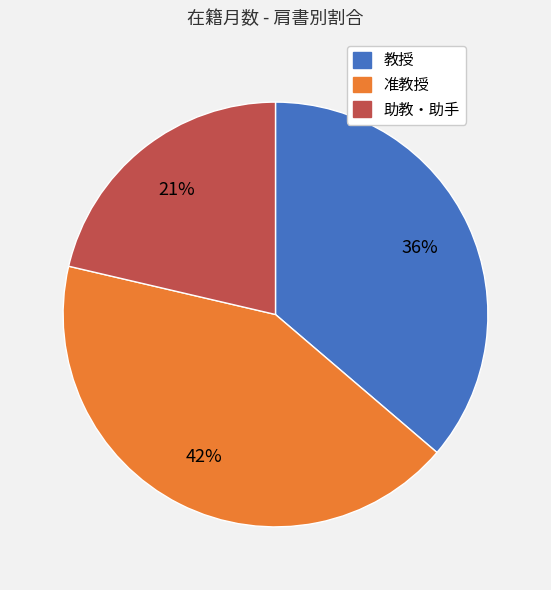

To the nearest percent, what is the difference between the largest and smallest slice percentages?

21%